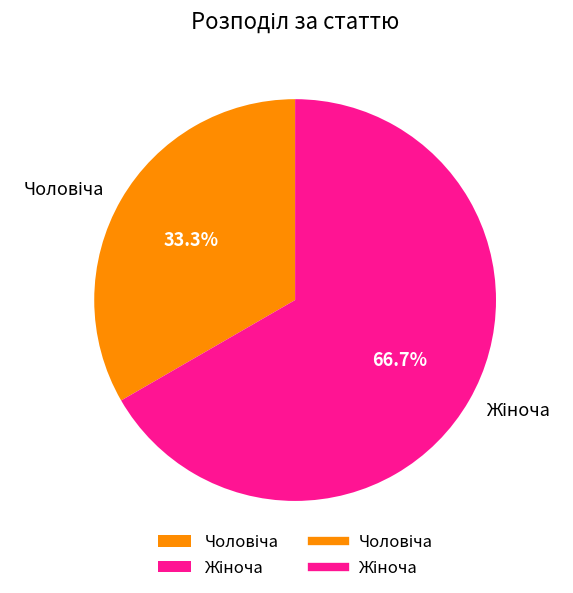

Does any single category account for the majority?

Yes